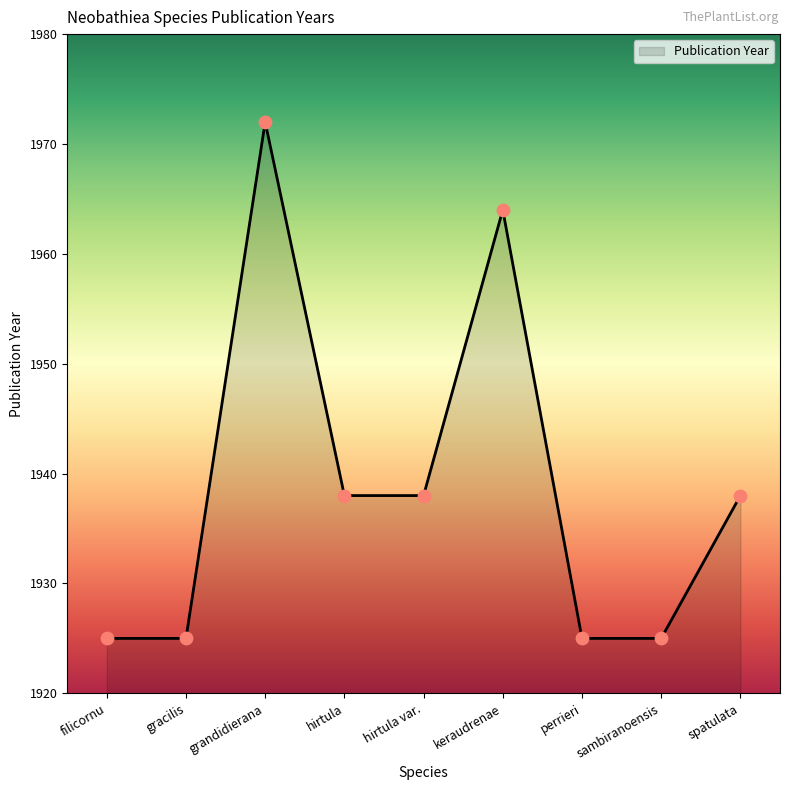

What is the change in value from grandidierana to sambiranoensis?

-47